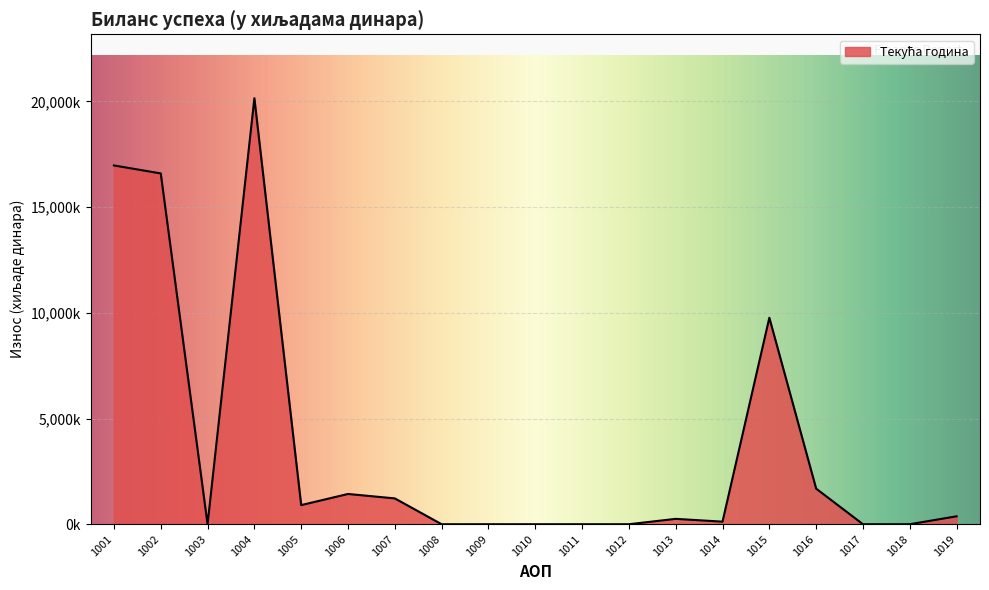

How many points are higher than both their immediate neighbors (excluding endpoints)?

4